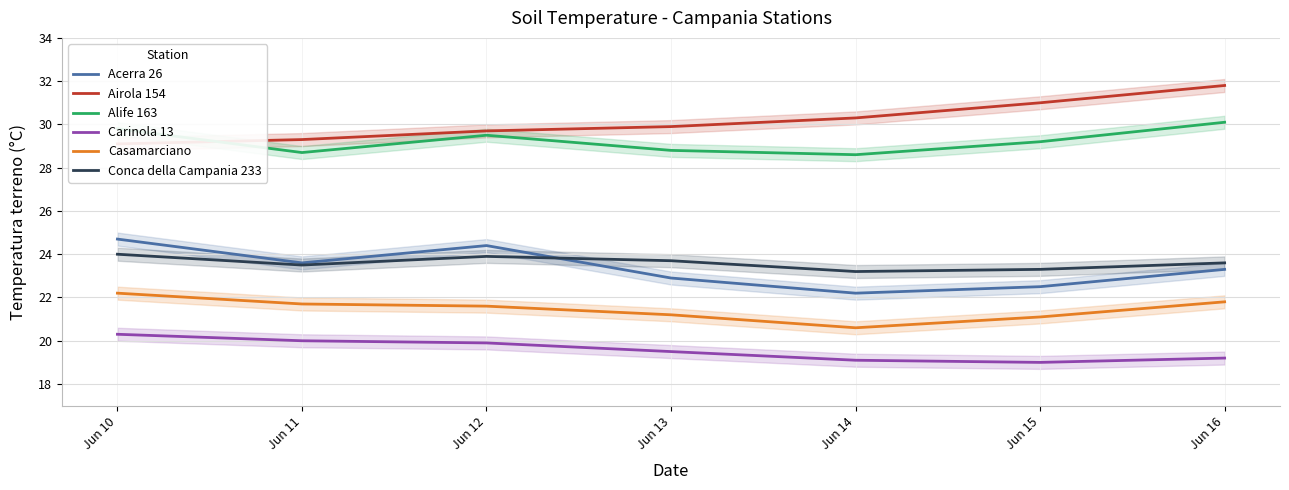

What is the average value of the Casamarciano series?

21.5